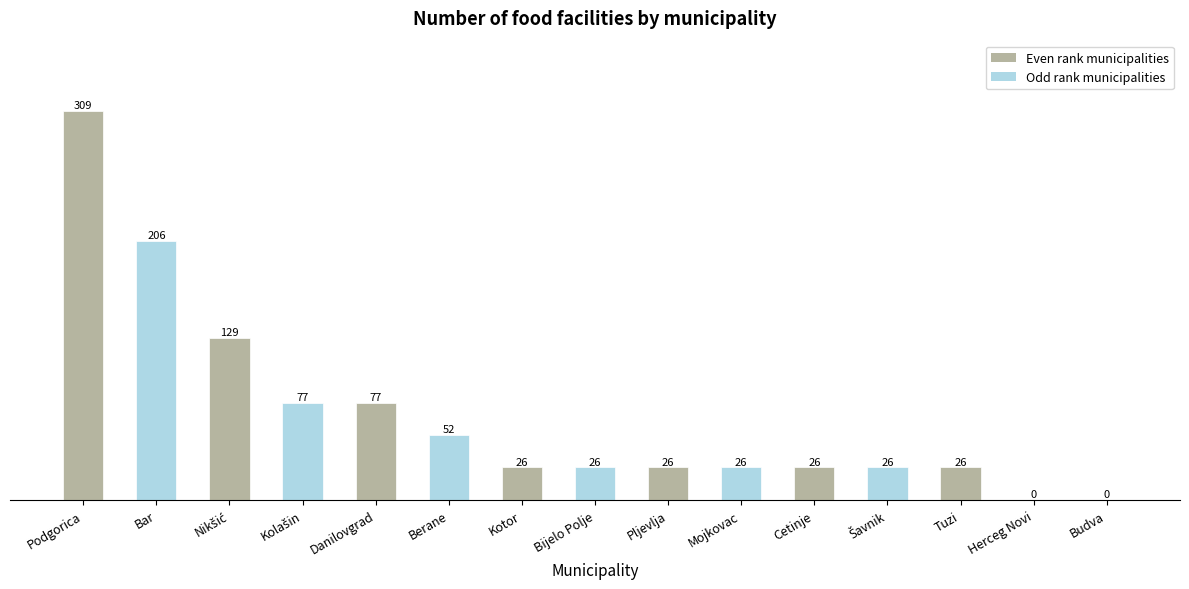

How many values are above zero?

13